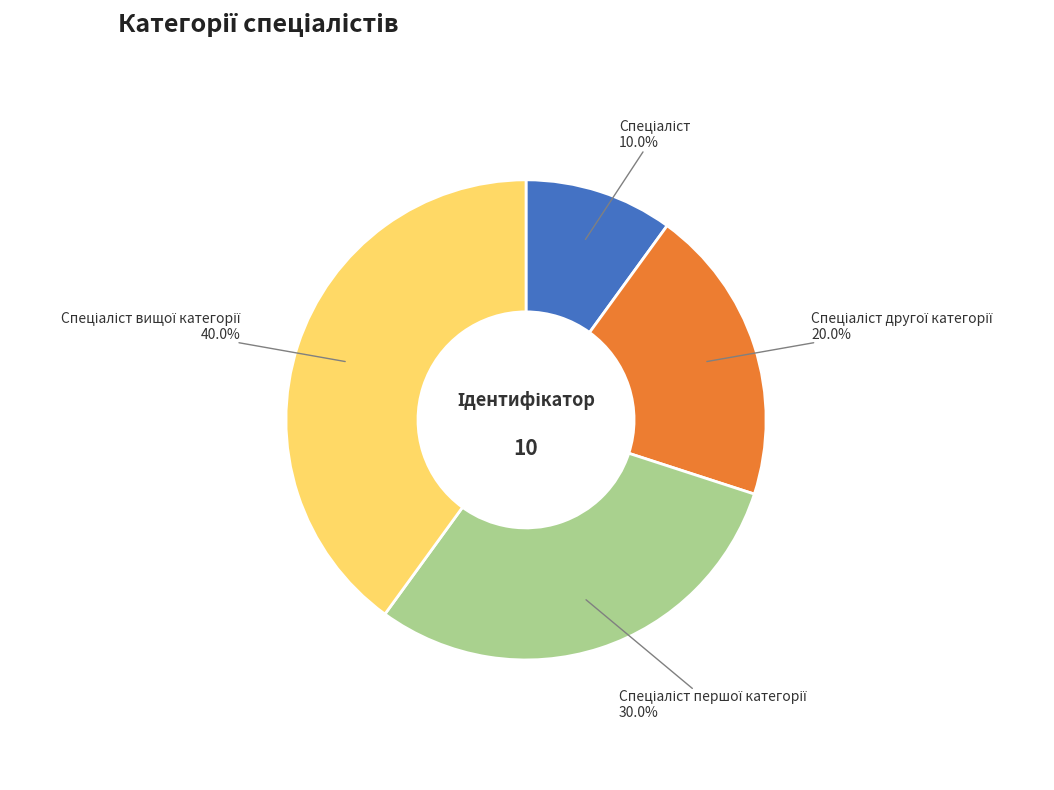

Is there a majority slice in this chart?

No